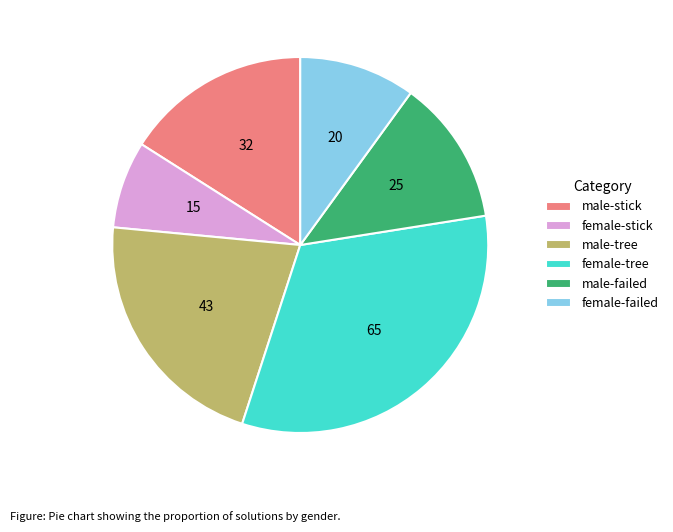

Rank the categories by value from highest to lowest.

female-tree, male-tree, male-stick, male-failed, female-failed, female-stick